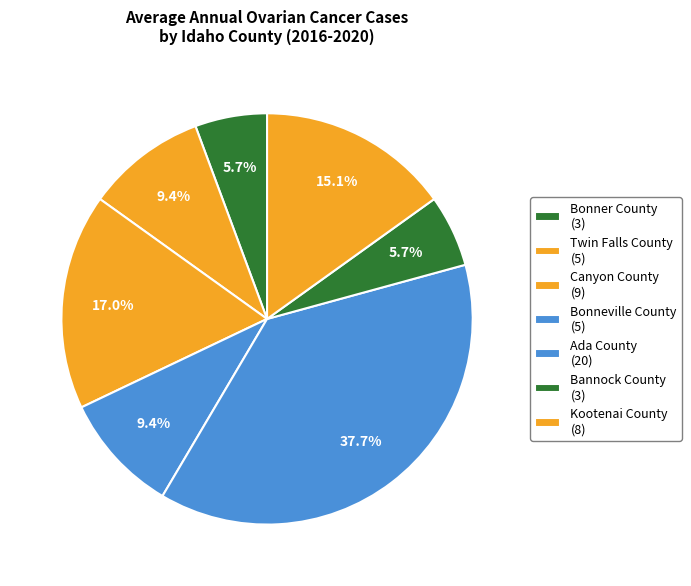

Count the number of slices in the pie.

7